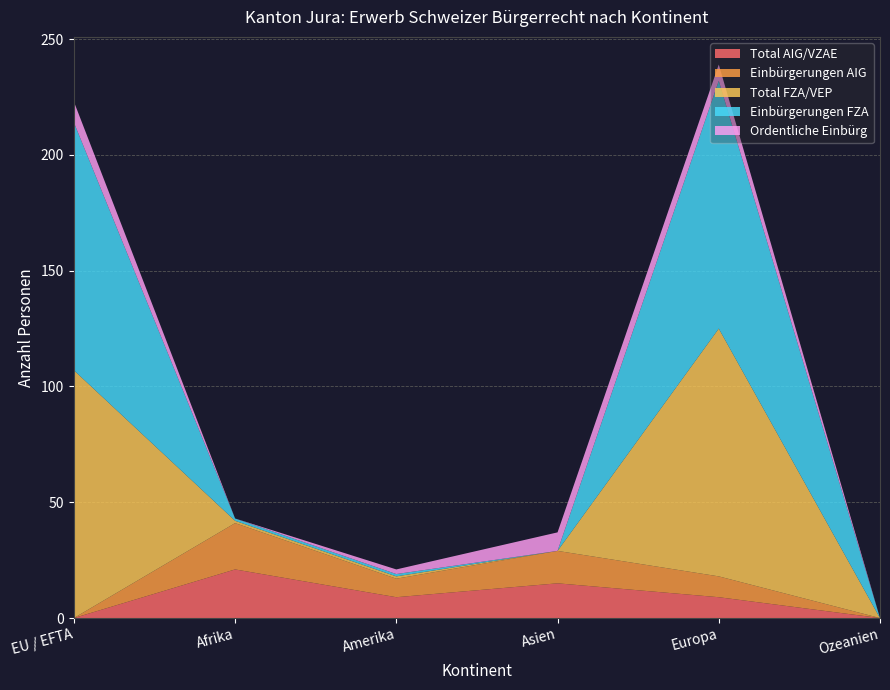

Reading left to right, what are all the values shown in this chart?

Total AIG/VZAE: EU / EFTA=0	Afrika=21	Amerika=9	Asien=15	Europa=9	Ozeanien=0
Einbürgerungen AIG: EU / EFTA=0	Afrika=20	Amerika=8	Asien=14	Europa=9	Ozeanien=0
Total FZA/VEP: EU / EFTA=107	Afrika=1	Amerika=1	Asien=0	Europa=107	Ozeanien=0
Einbürgerungen FZA: EU / EFTA=107	Afrika=1	Amerika=1	Asien=0	Europa=107	Ozeanien=0
Ordentliche Einbürg: EU / EFTA=9	Afrika=0	Amerika=2	Asien=8	Europa=7	Ozeanien=0